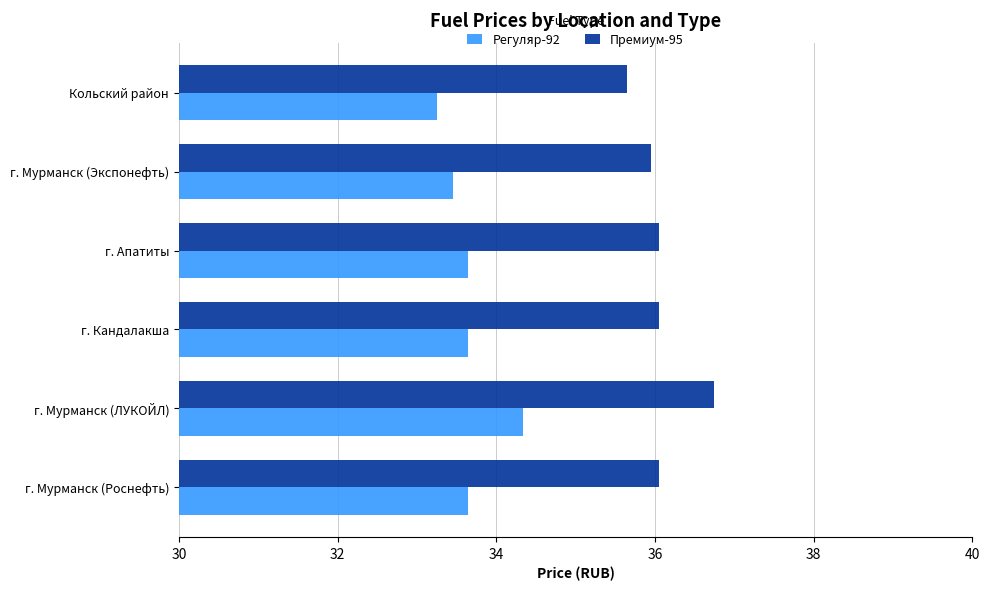

Count the Регуляр-92 values in the range 33 to 34.

5